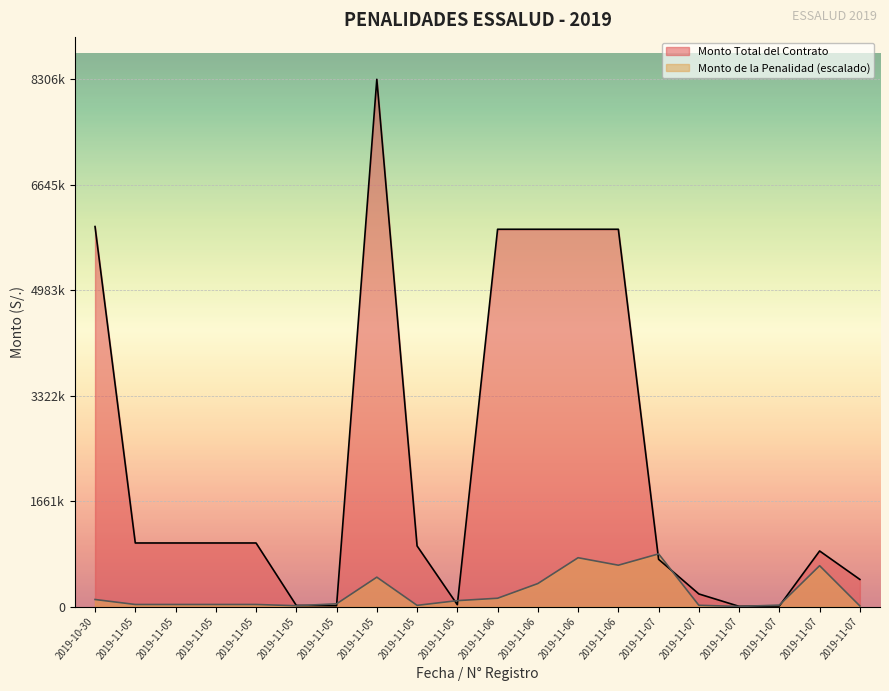

How many data points in Monto de la Penalidad are above 43942?

10